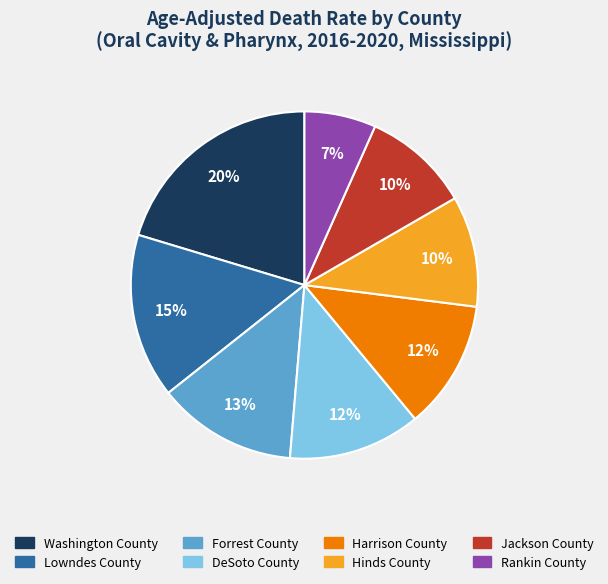

Which has a higher value, Lowndes County or DeSoto County?

Lowndes County